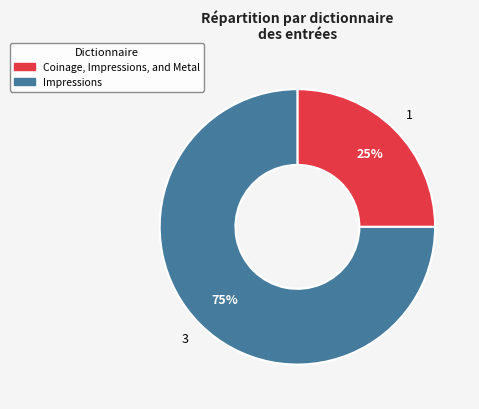

To the nearest percent, what is the combined percentage of Impressions and Coinage, Impressions, and Metal?

100%